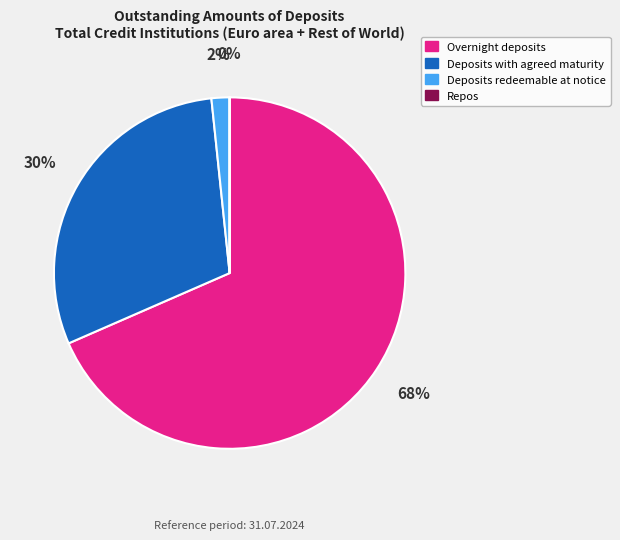

What percentage is the Deposits redeemable at notice slice, to the nearest percent?

2%